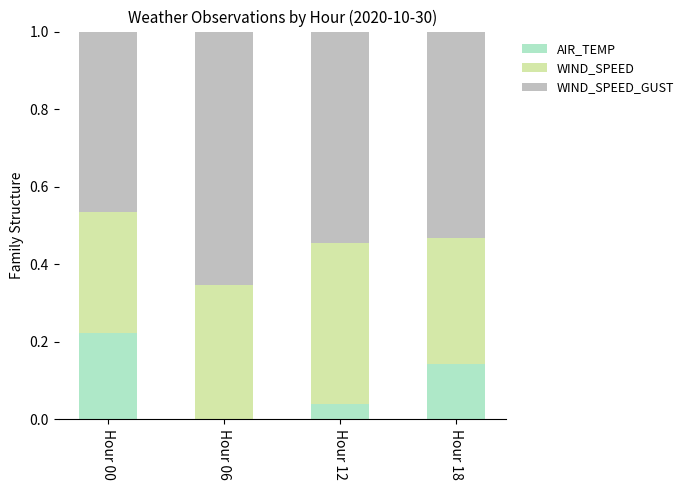

True or false: AIR_TEMP has a value of 0.0 at Hour 06.

True